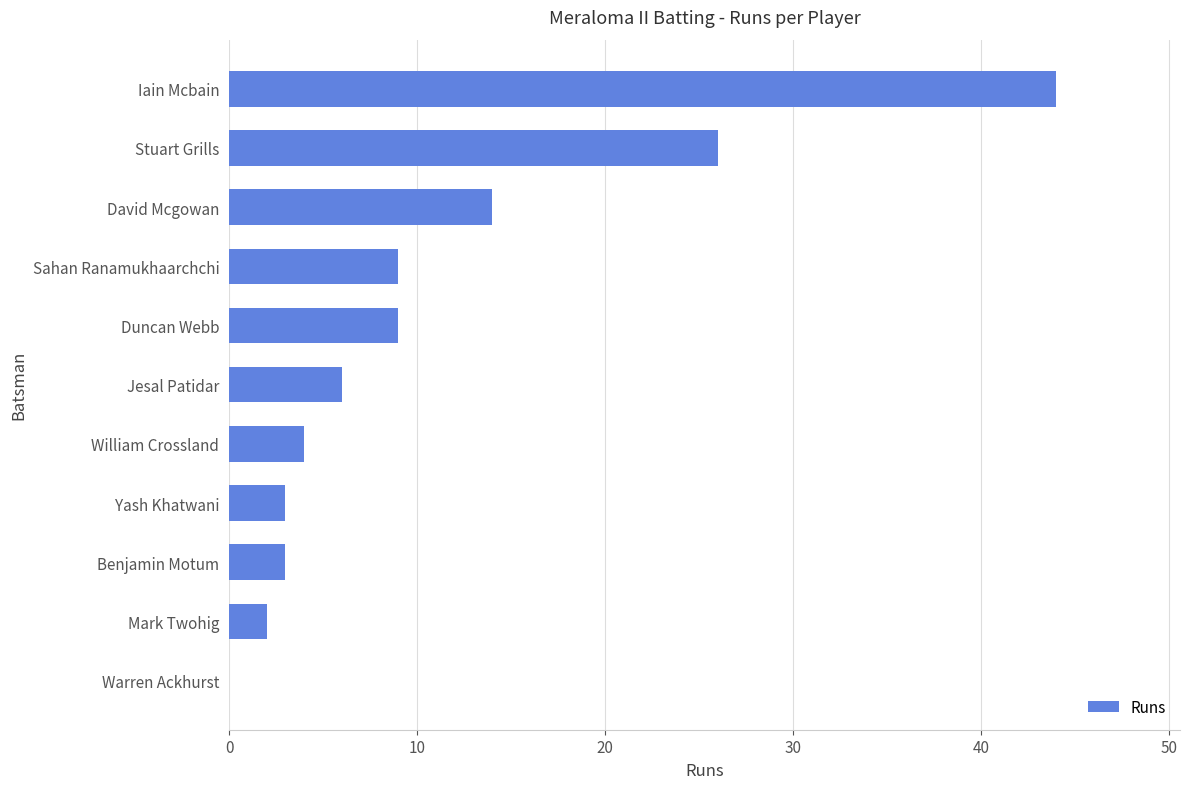

True or false: the data shows 3 at Yash Khatwani.

True